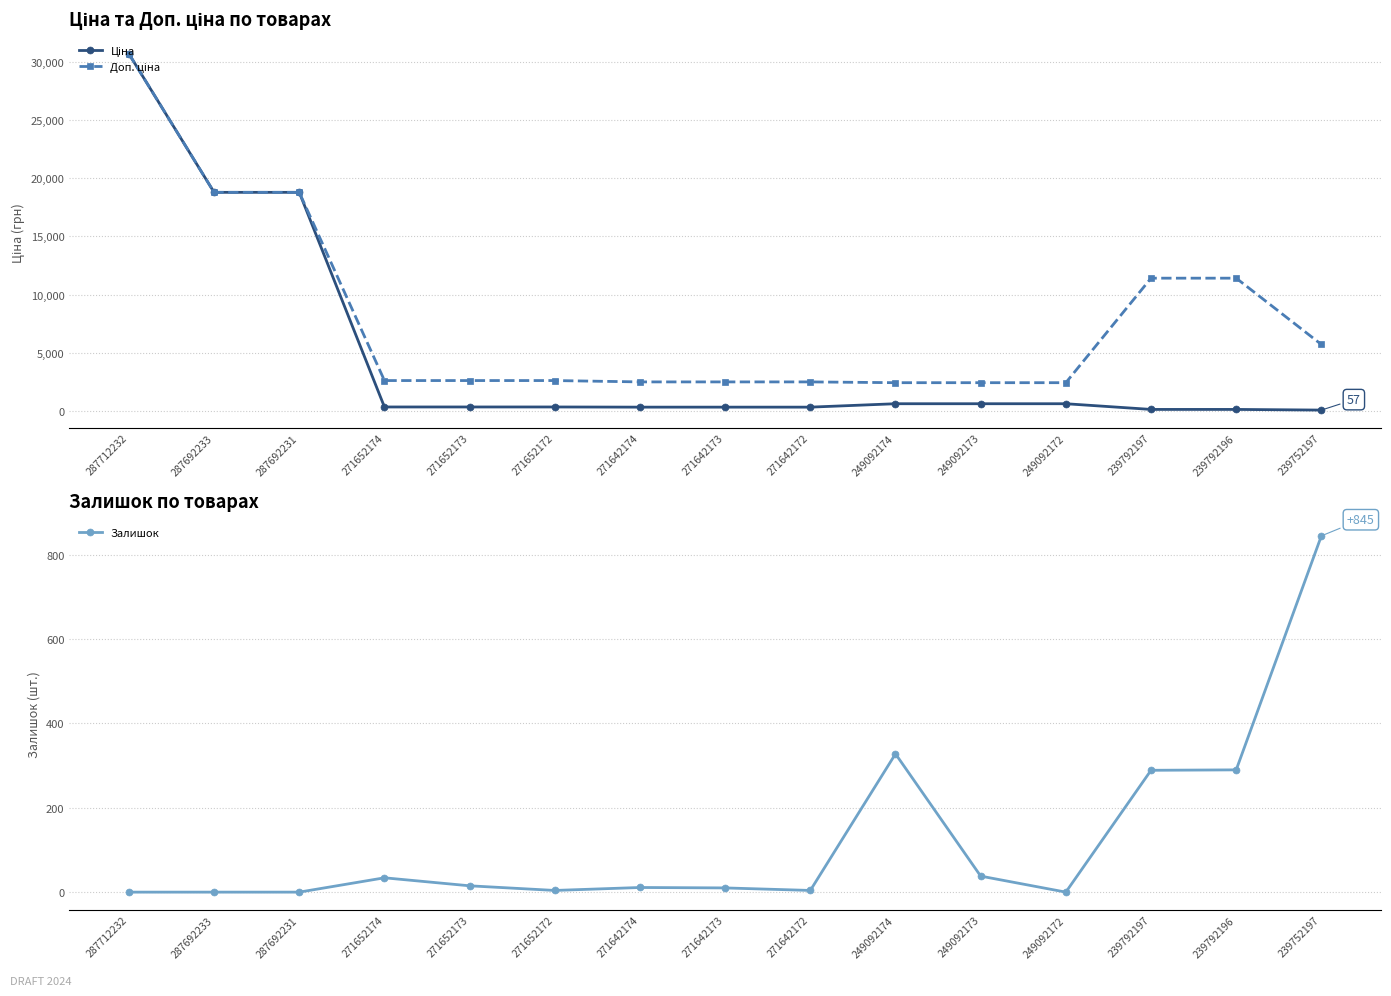

Rank the categories by Ціна value from highest to lowest.

287712232, 287692233, 287692231, 249092174, 249092173, 249092172, 271652174, 271652173, 271652172, 271642174, 271642173, 271642172, 239792197, 239792196, 239752197